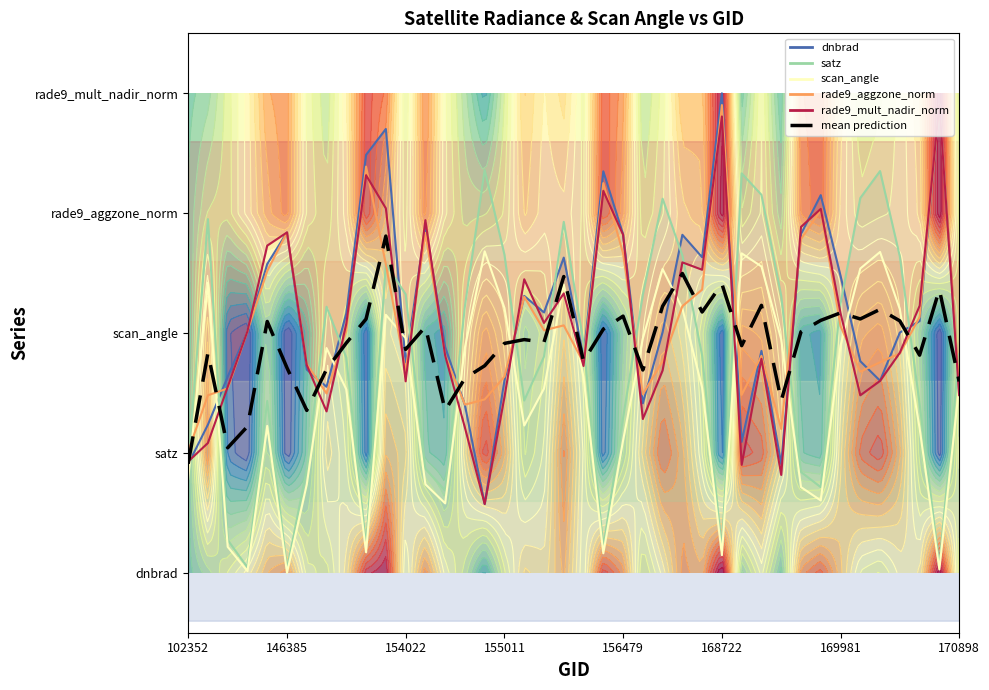

What is the difference between the maximum and second lowest values?

1.8